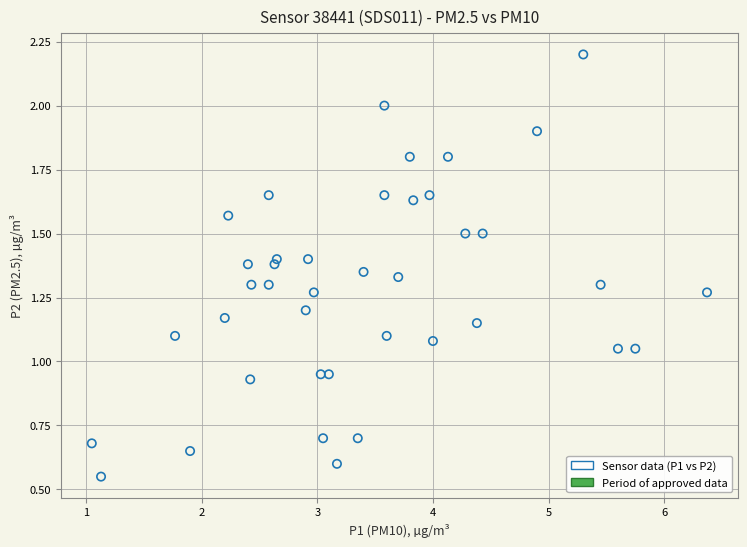

What is the range of X values (max minus min)?

5.3